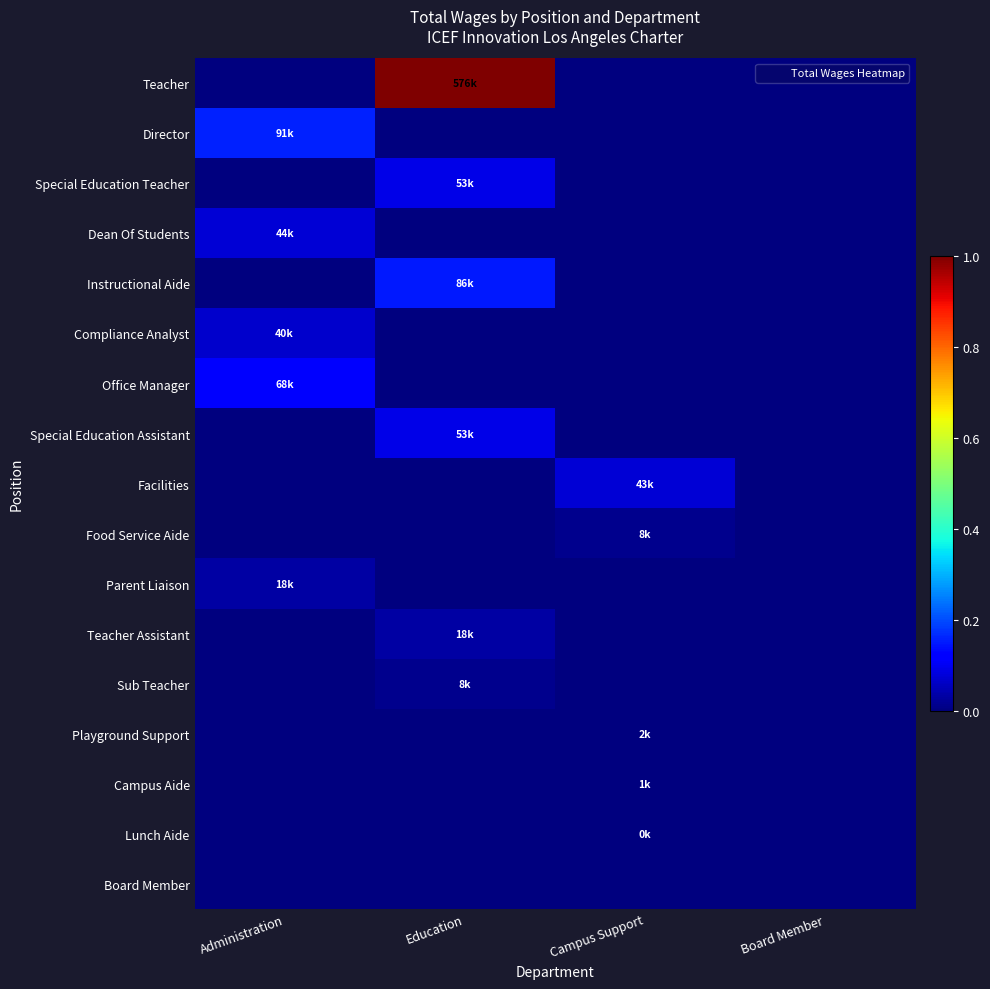

Which series has the largest total across all categories?

Teacher